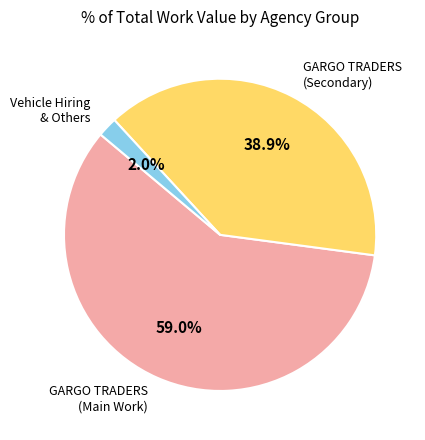

Is there a majority slice in this chart?

Yes